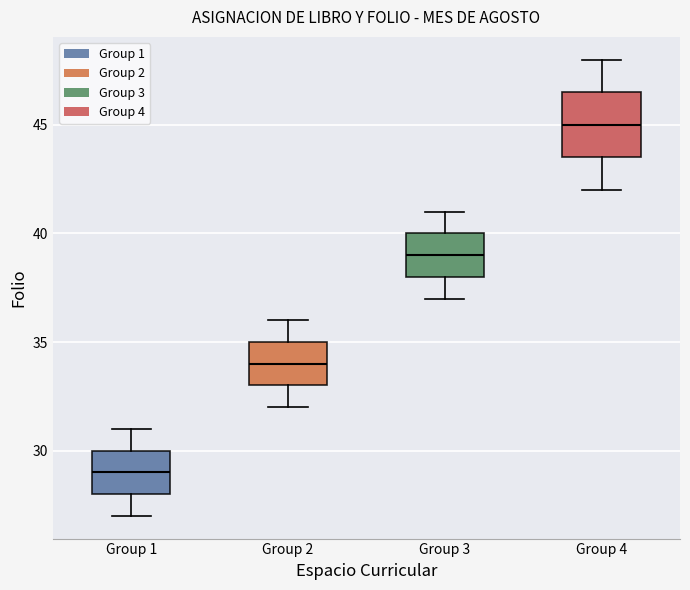

Where does the lower whisker of the box for Group 2 end on the y-axis? The values are not printed on the chart, so give them approximately, as read against the axis.

32.0